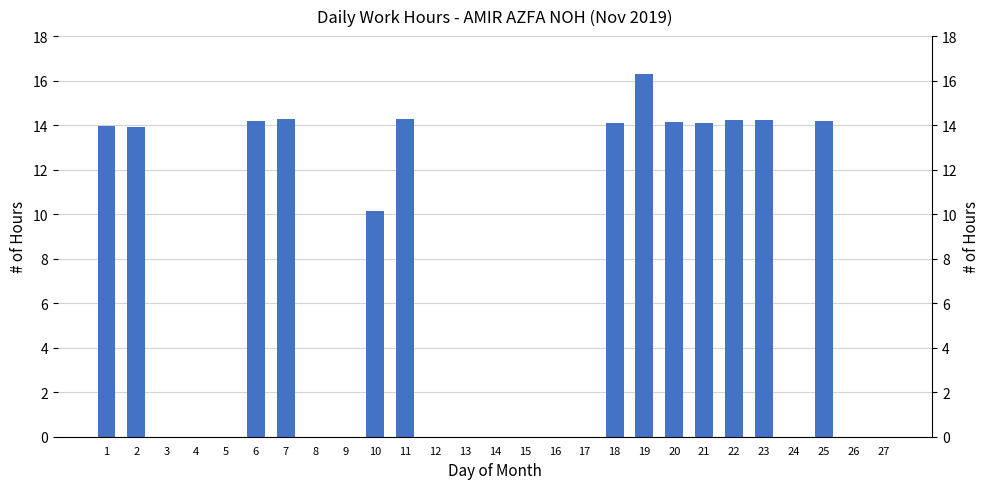

Rank the categories by value from highest to lowest.

19, 7, 11, 22, 23, 25, 6, 20, 18, 21, 1, 2, 10, 3, 4, 5, 8, 9, 12, 13, 14, 15, 16, 17, 24, 26, 27